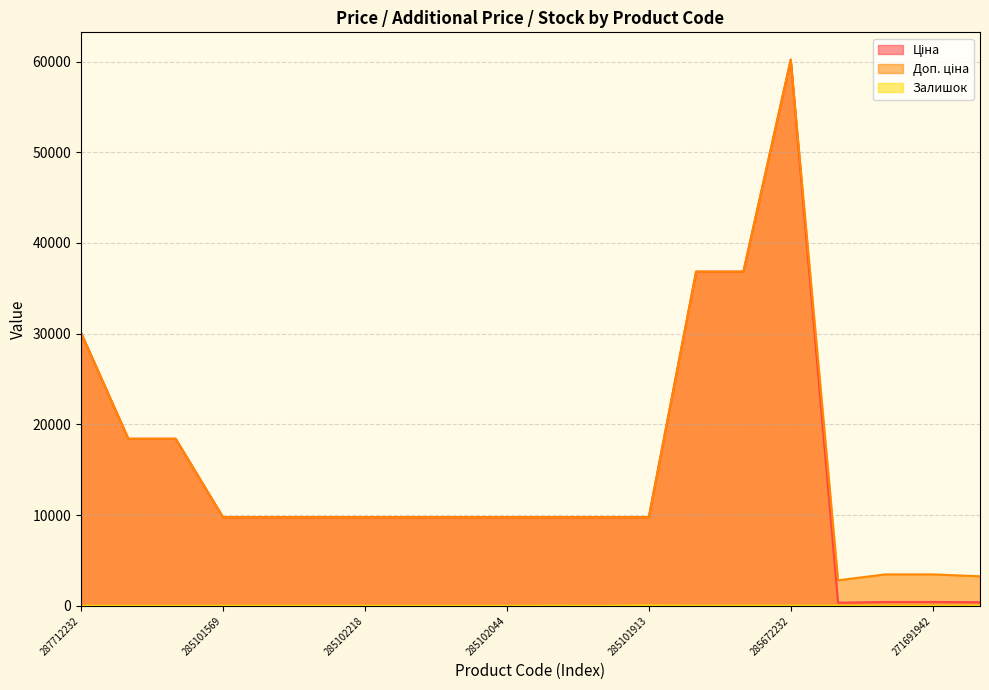

What is the average value of the Залишок series?

11.6